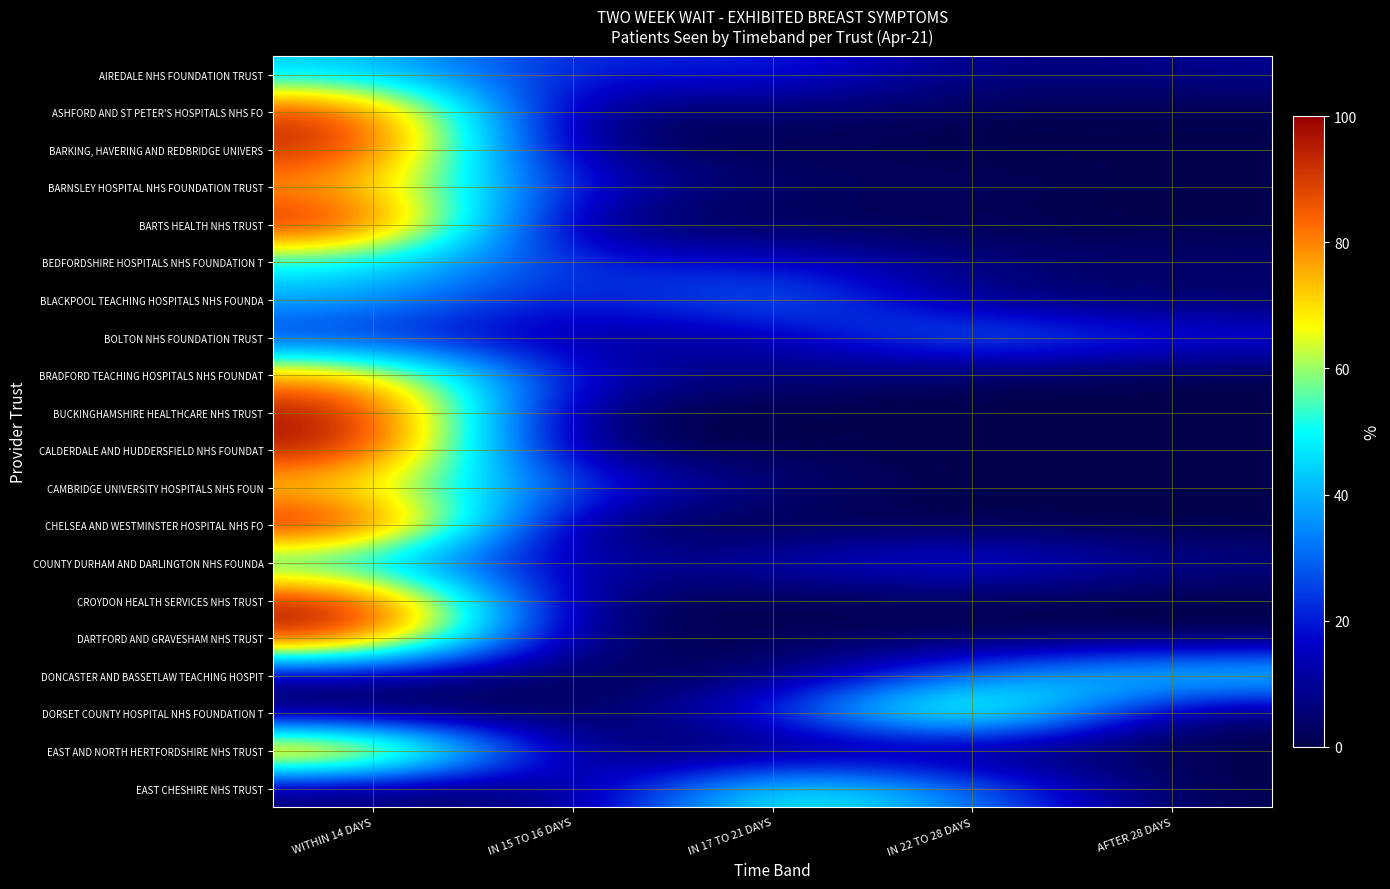

Between AFTER 28 DAYS and IN 22 TO 28 DAYS, which is larger?

AFTER 28 DAYS